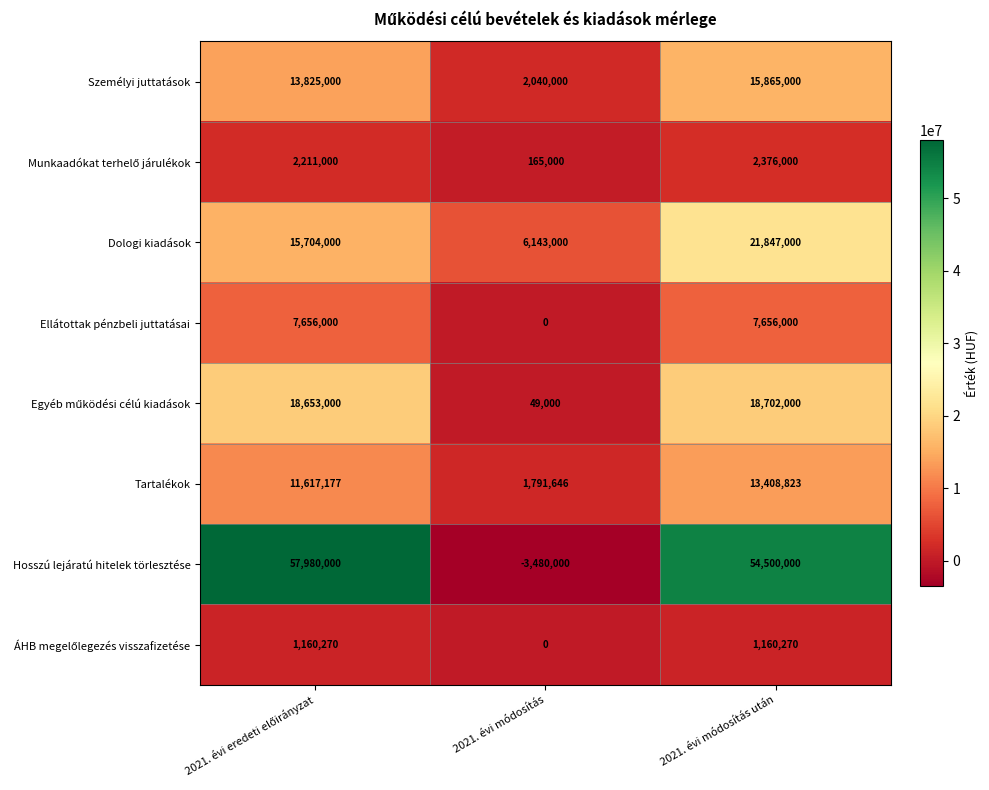

What is the lowest value of the Hosszú lejáratú hitelek törlesztése series?

-3480000